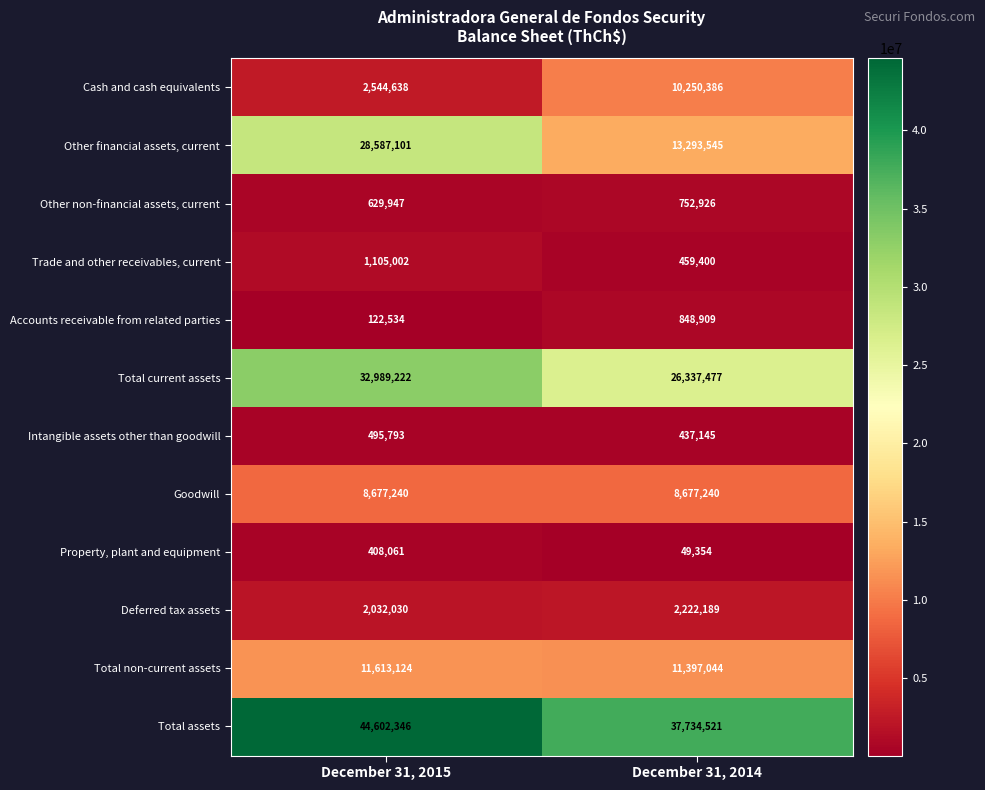

What is the spread (max minus min) of values at December 31, 2014?

37685167